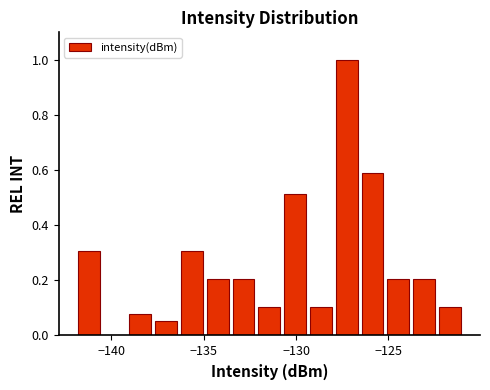

Read against the x-axis, roughly where is the centre of the tallest bar?

-127.5